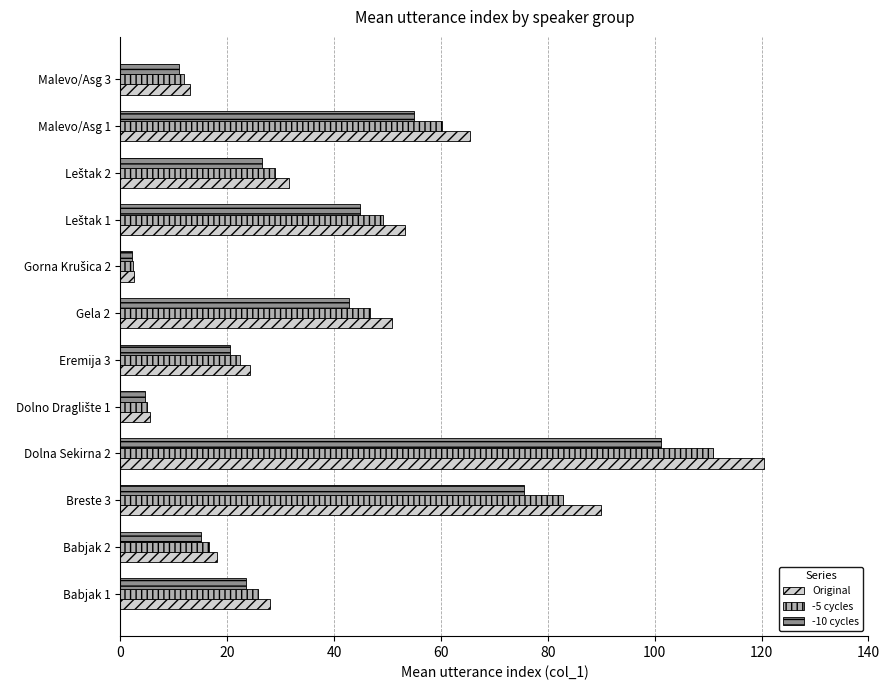

At which category is the sum across all series the highest?

Dolna Sekirna 2